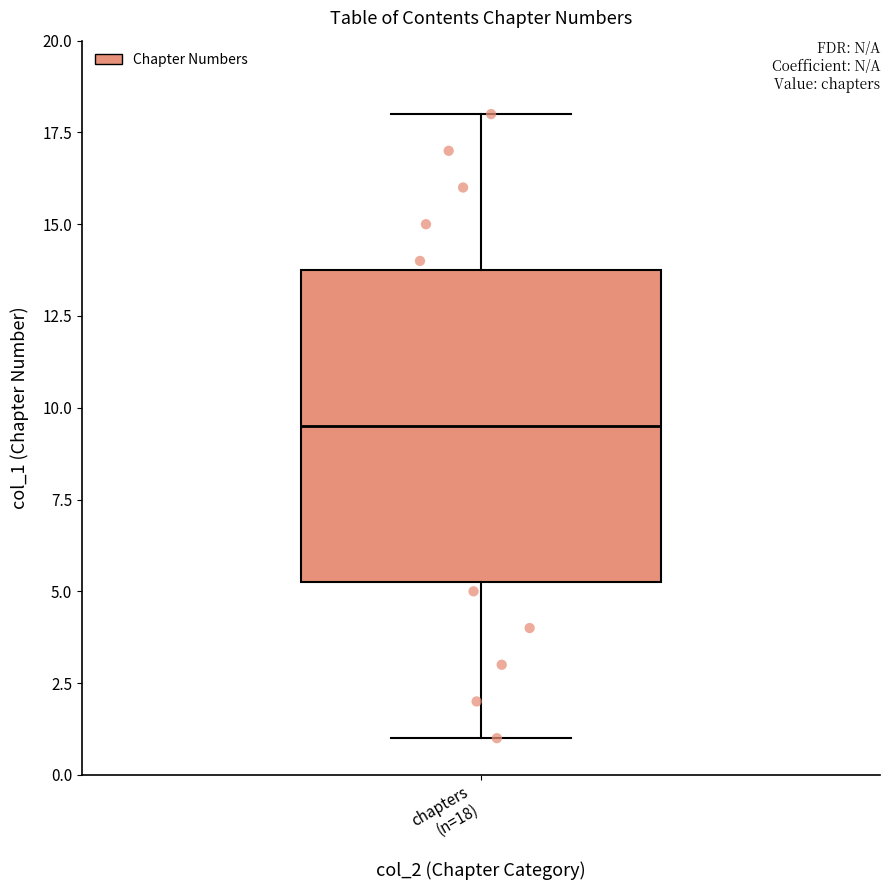

Read this box plot against the y-axis: the position of the median line, the range covered by the box, and the ends of both whiskers. The values are not printed on the chart, so give them approximately, as read against the axis.

median 9.5, box 5.5 to 14.0, whiskers 1.0 to 18.0